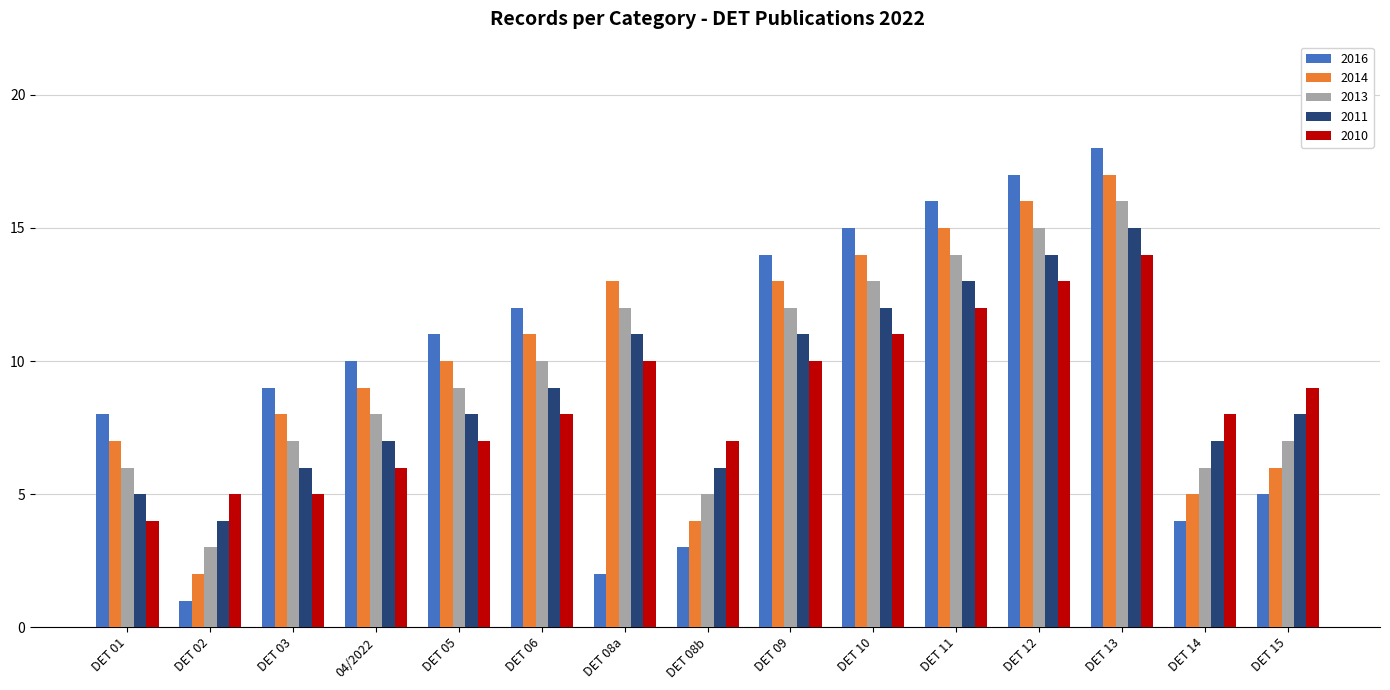

List the series in order of their peak value, highest first.

2016, 2014, 2013, 2011, 2010